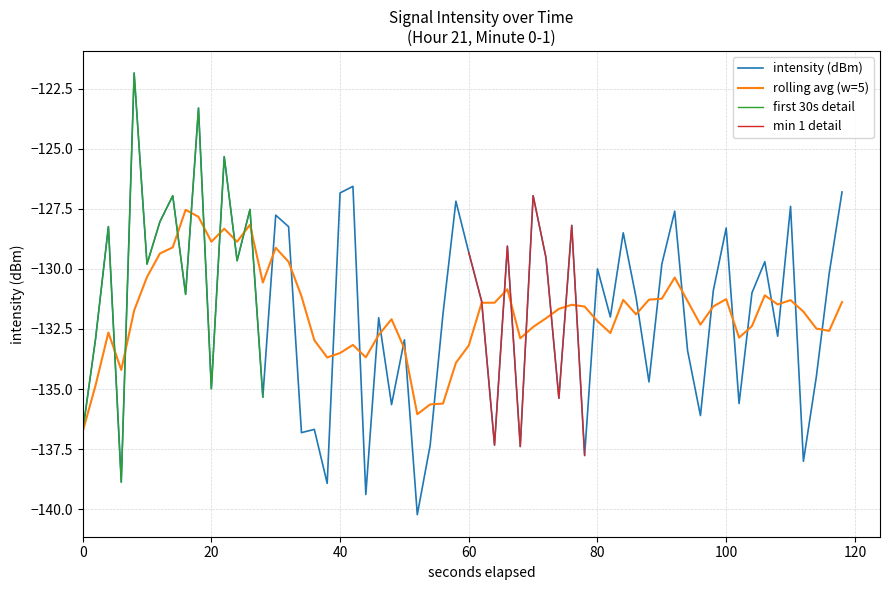

True or false: Mean Intensity has more than 1 interior local peaks.

True